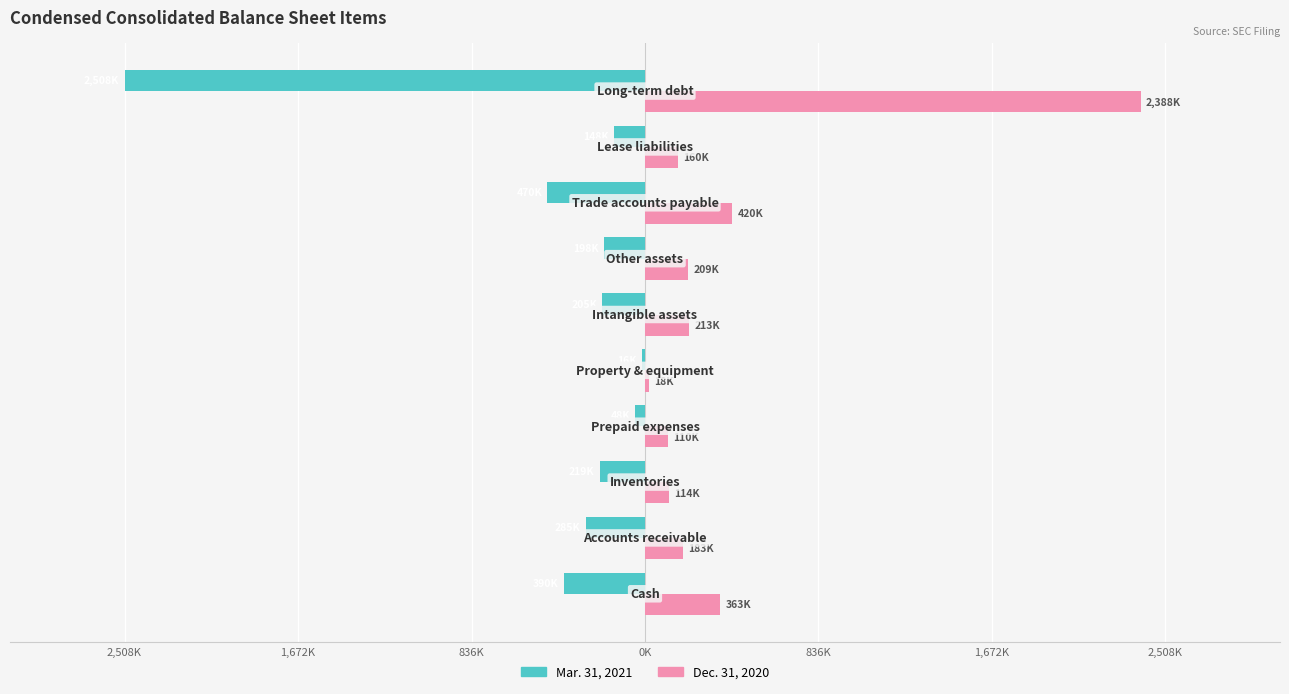

Reading right to left, transcribe all the data shown in this chart.

Mar. 31, 2021: -2508.3	-148.0	-470.2	-197.7	-205.4	-16.1	-48.4	-218.9	-285.0	-390.0
Dec. 31, 2020: 2388.2	159.8	419.6	209.3	212.6	17.7	110.2	114.4	182.9	362.7